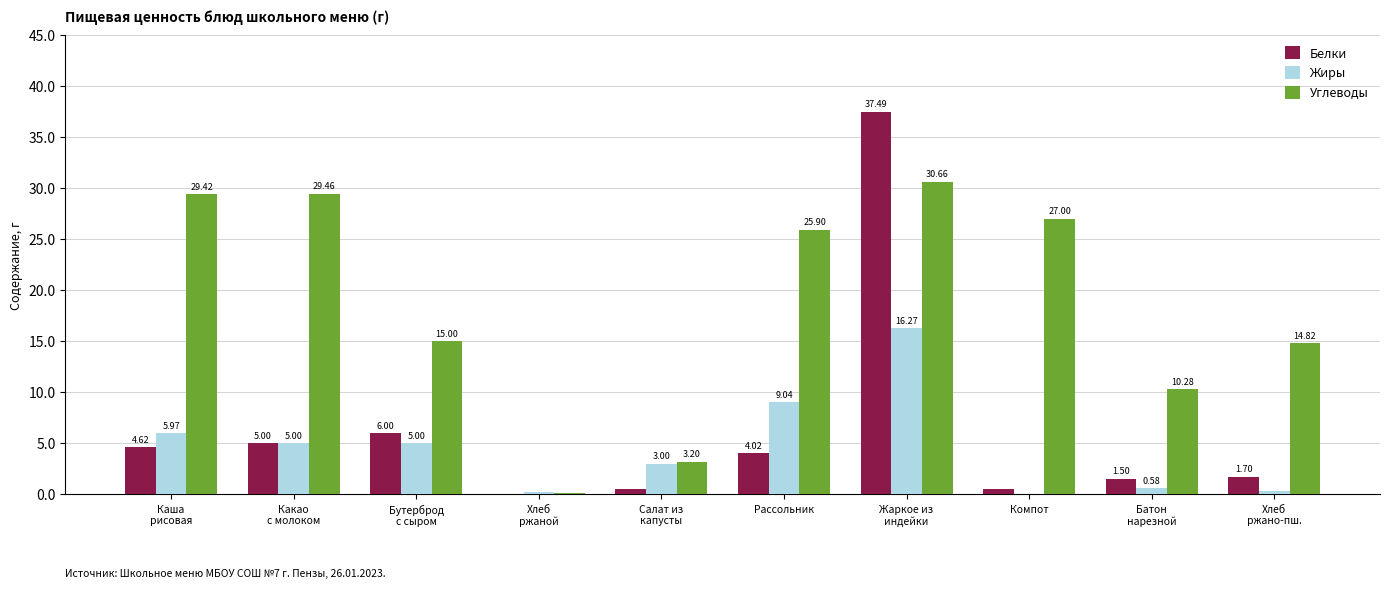

At which label is Жиры closest to 8?

Рассольник